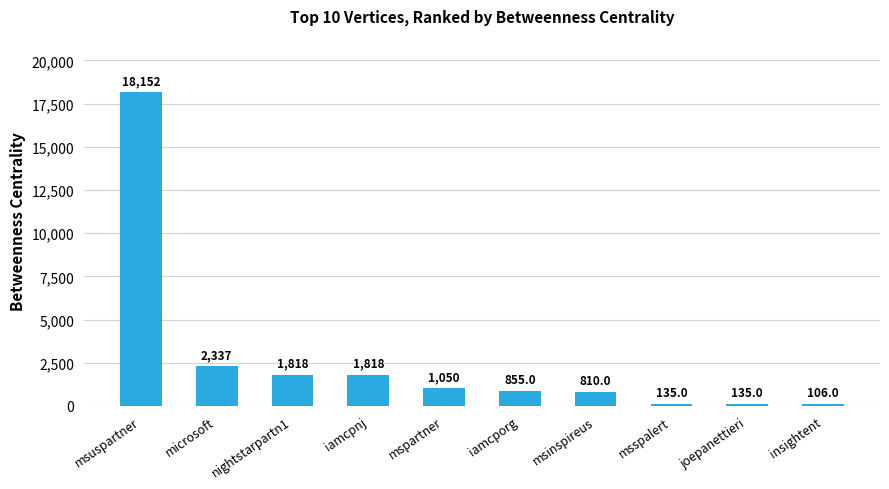

How many data points are less than 1050?

5